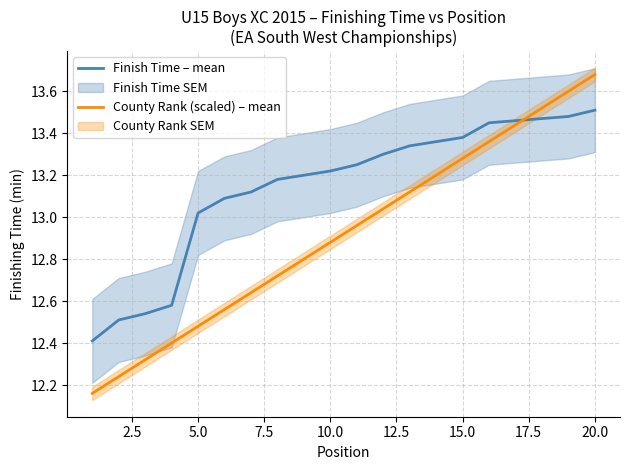

Reading right to left, list all the values displayed in this chart.

Finish Time – mean: 13.5	13.5	13.5	13.5	13.4	13.4	13.4	13.3	13.3	13.2	13.2	13.2	13.2	13.1	13.1	13.0	12.6	12.5	12.5	12.4
County Rank (scaled) – mean: 13.7	13.6	13.5	13.4	13.4	13.3	13.2	13.1	13.0	13.0	12.9	12.8	12.7	12.6	12.6	12.5	12.4	12.3	12.2	12.2